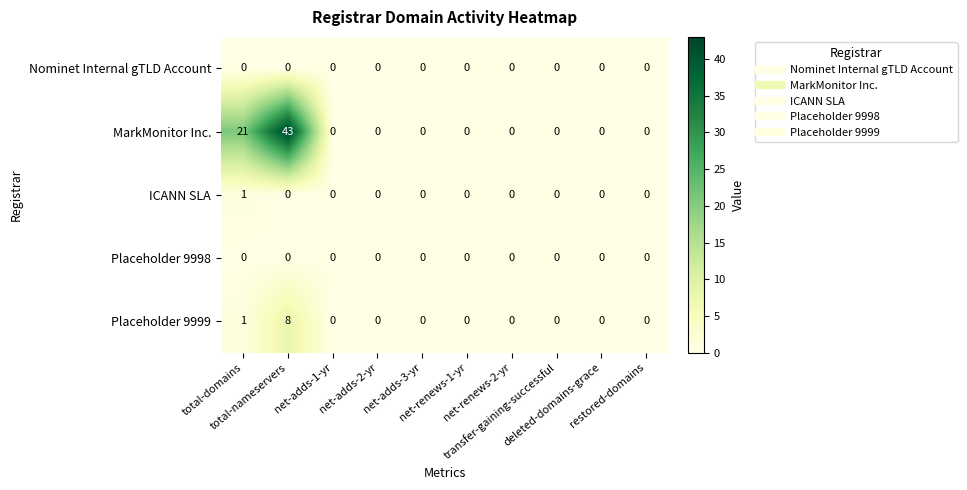

Count the ICANN SLA values in the range 0 to 1.

10